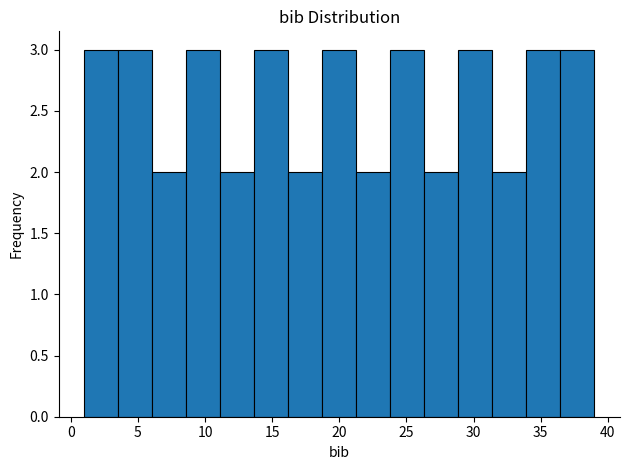

What is the height of the bar covering 1.0 to 3.5 on the x-axis? Neither the bar edges nor the heights are printed on the chart, so give them approximately, as read against the axes.

3